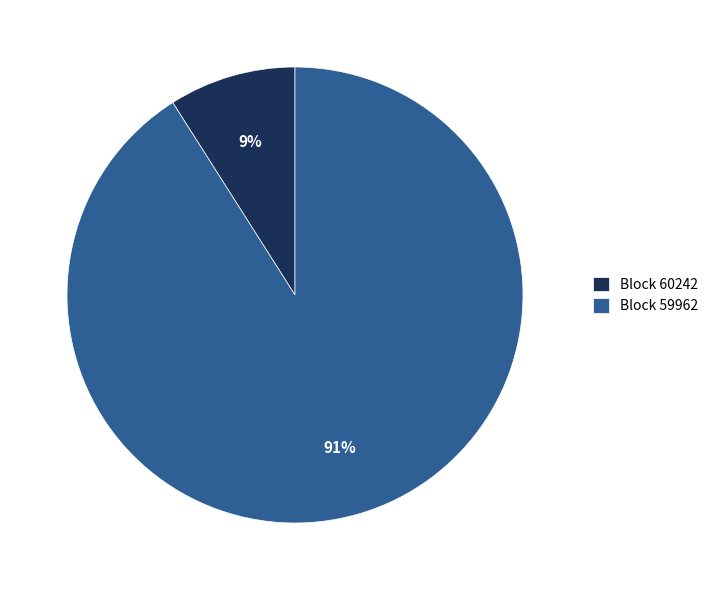

Does Block 60242 represent more than half of the total?

No